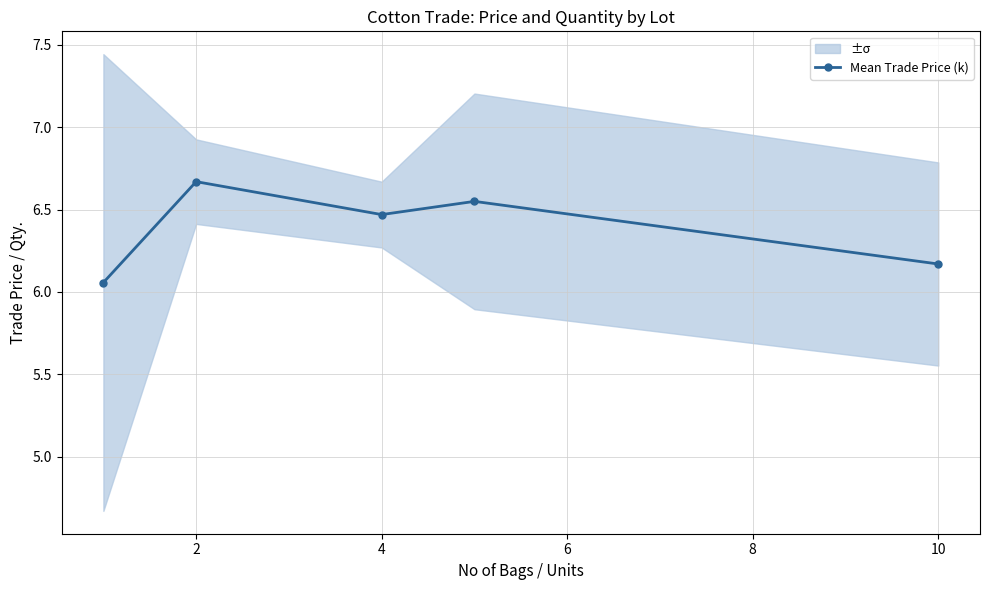

The value of Mean Trade Price (k) at 2 is 3.5. True or false?

False